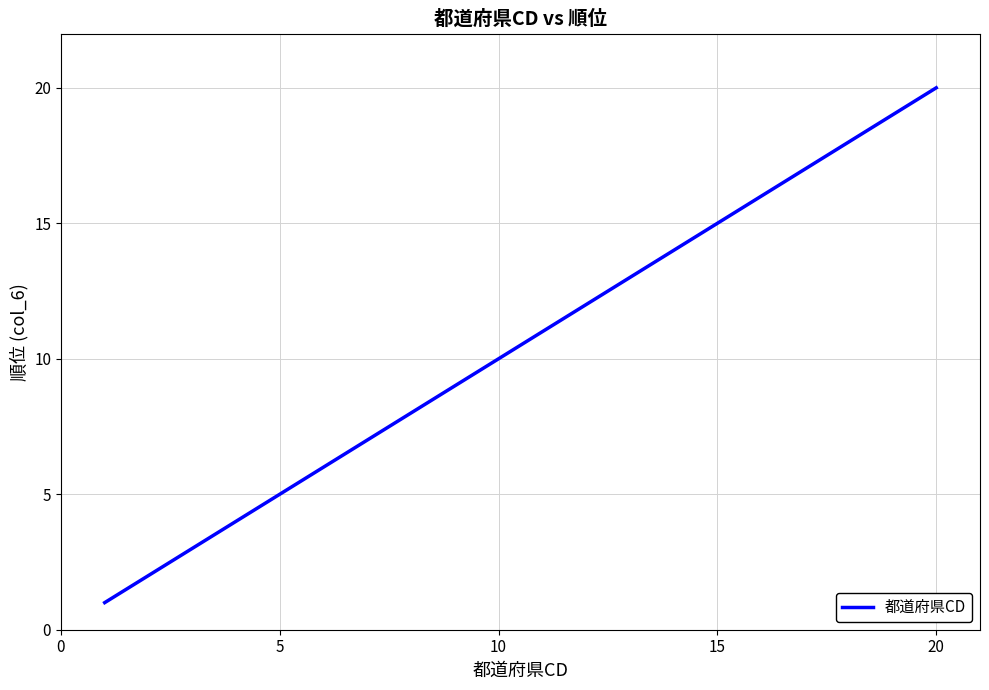

What is the maximum value shown in the chart?

20